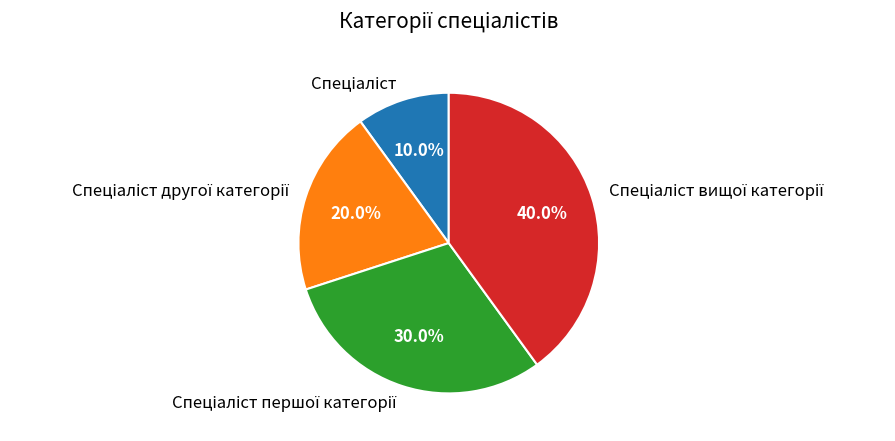

Is there a majority slice in this chart?

No